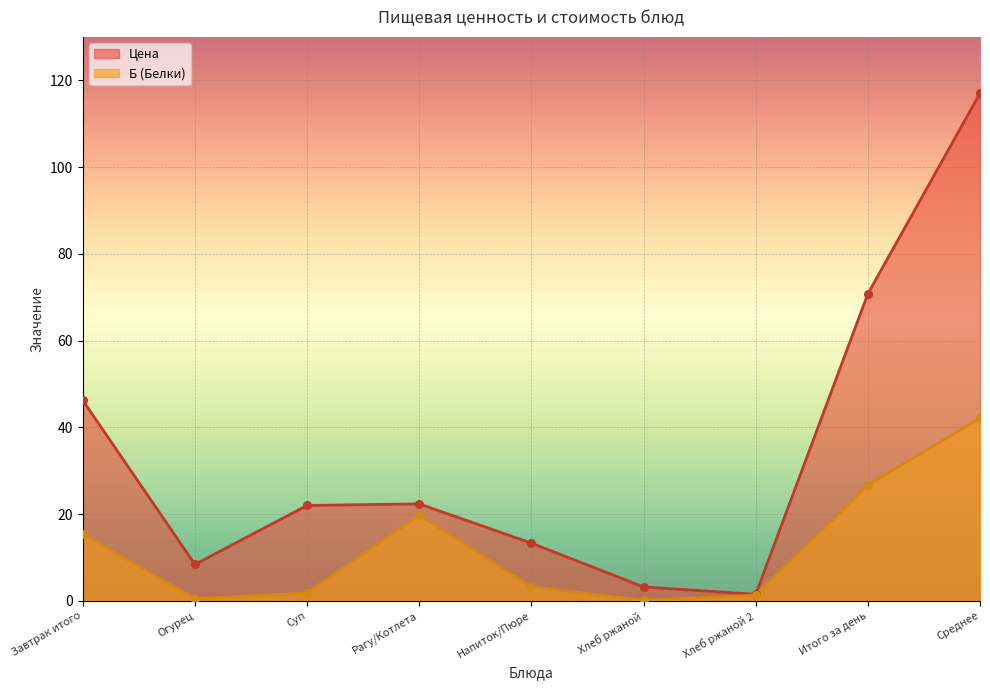

Which series has the largest total across all categories?

Цена